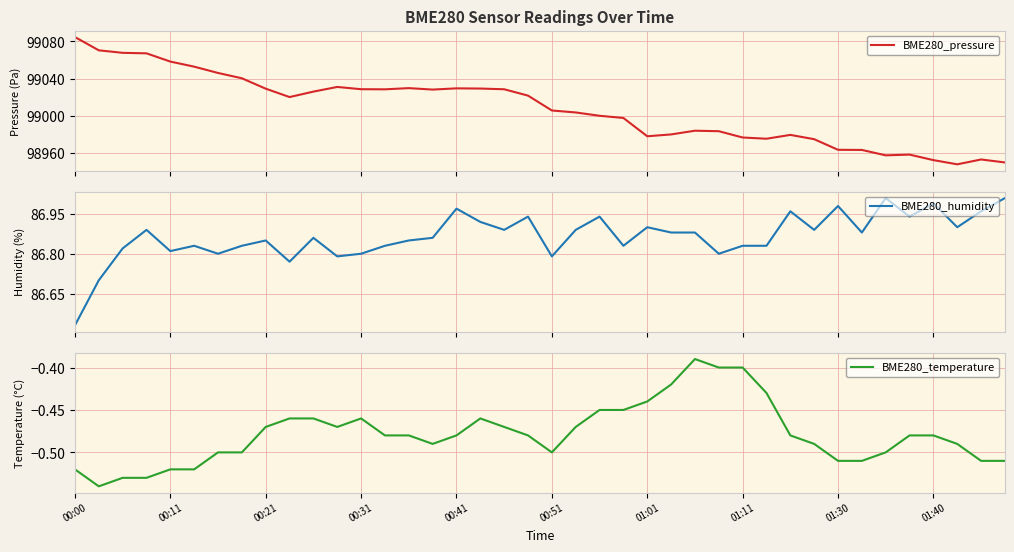

Where is BME280_humidity nearest to the value 86?

00:00